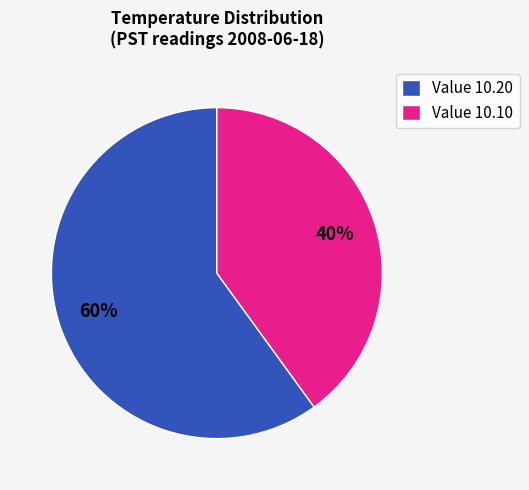

Is it true that Value 10.20 is 60% of the pie?

True